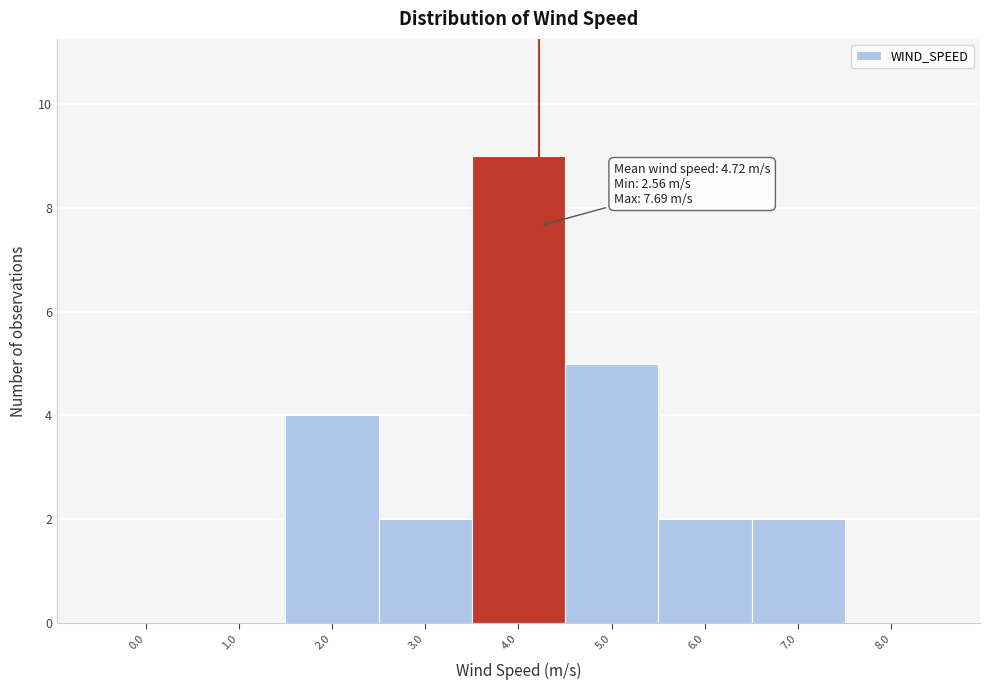

Reading right to left, list all the values displayed in this chart.

8.0=0	7.0=2	6.0=2	5.0=5	4.0=9	3.0=2	2.0=4	1.0=0	0.0=0